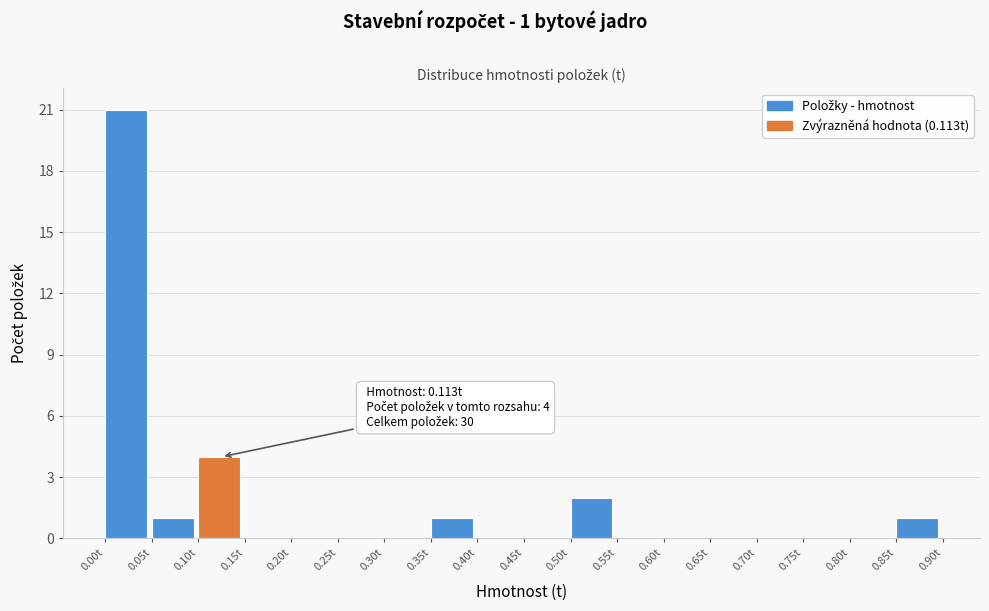

Over which range of the x-axis is the bar tallest?

0.00 to 0.05